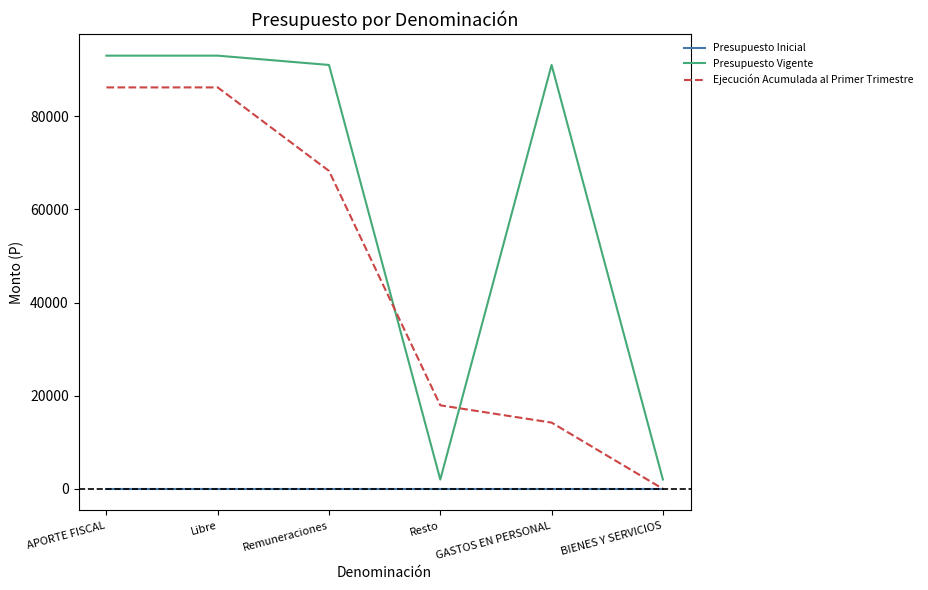

True or false: Ejecución Acumulada al Primer Trimestre has a value of 152890 at APORTE FISCAL.

False